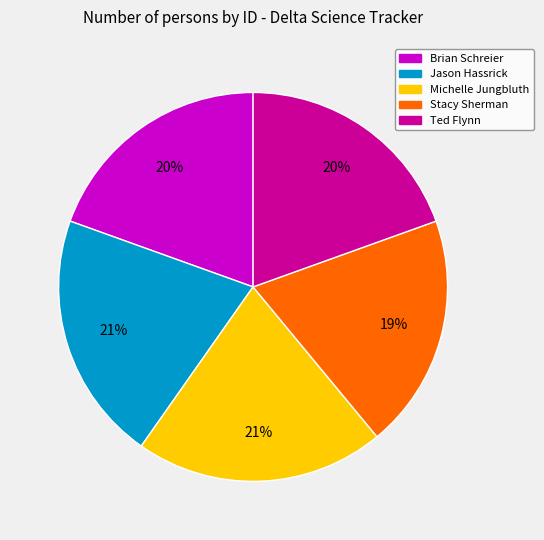

To the nearest percent, what percentage of the pie is Brian Schreier?

20%